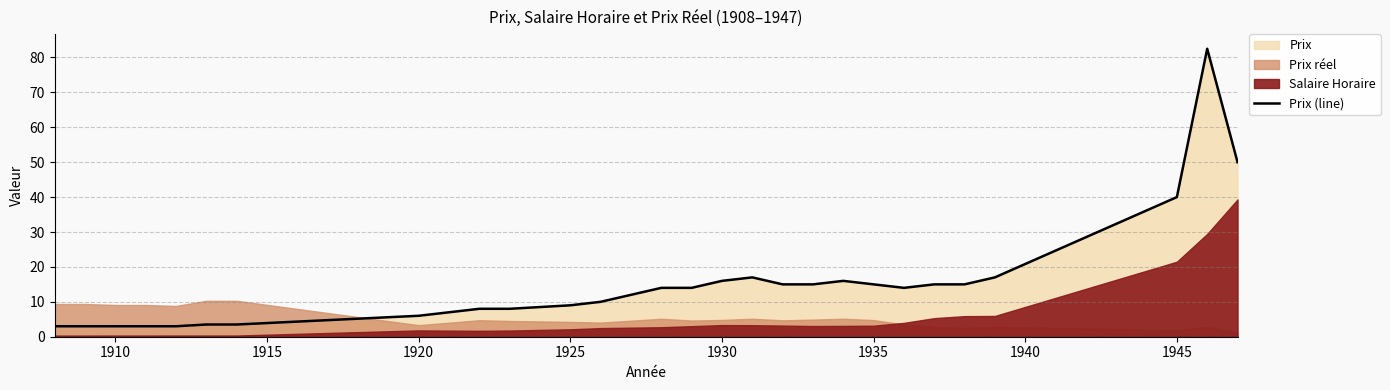

Does the chart have visible grid lines?

Yes